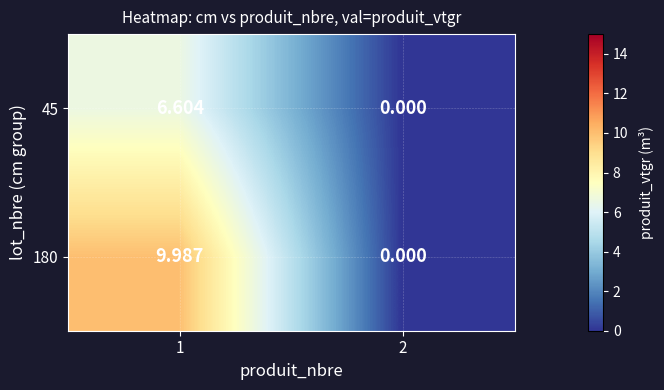

At which category is the sum across all series the highest?

1